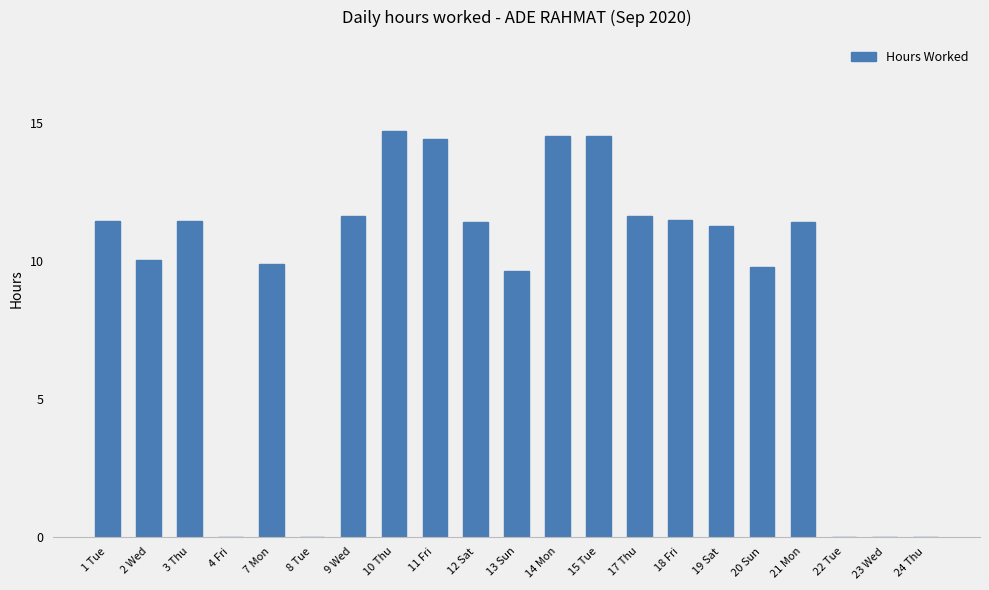

Does the chart contain stacked bars?

No